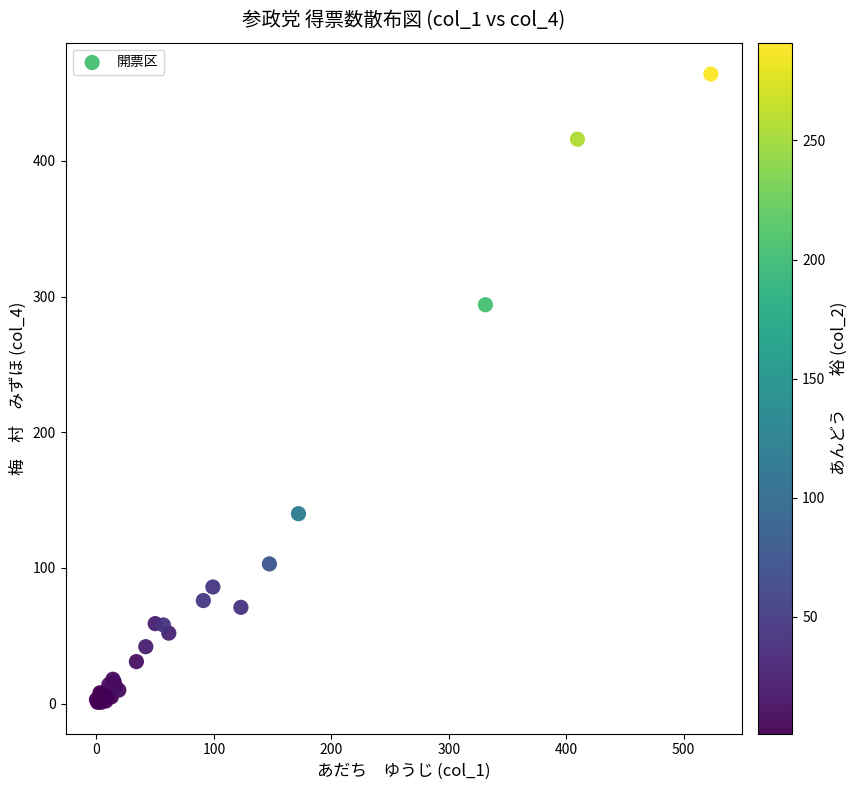

What Y value in the scatter plot is closest to 232?

294